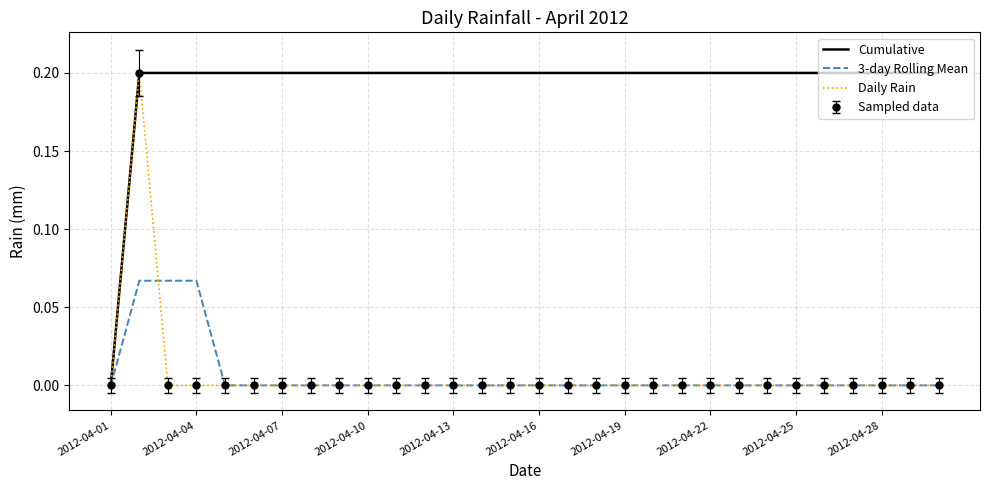

How many Cumulative values are between 0 and 1?

30